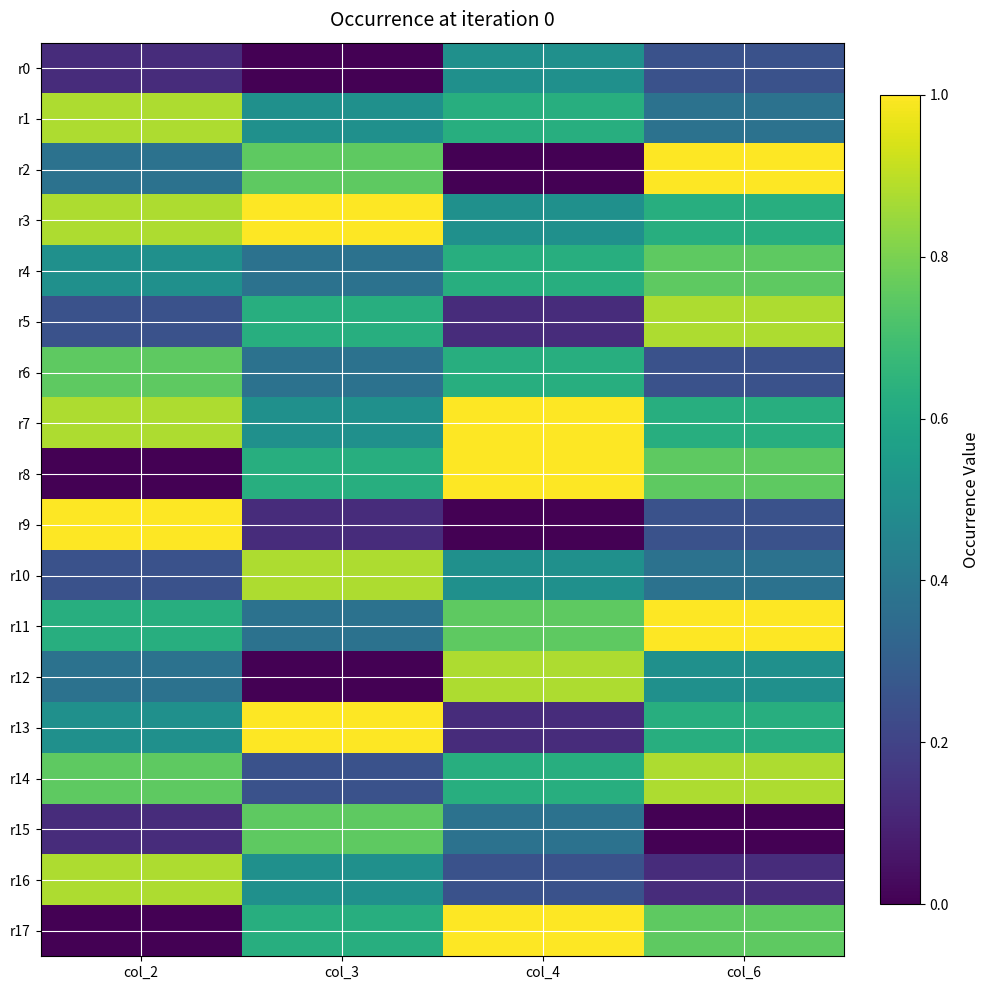

At col_4, list the series in order from smallest to largest.

r2, r9, r5, r13, r16, r15, r0, r3, r10, r1, r4, r6, r14, r11, r12, r7, r8, r17